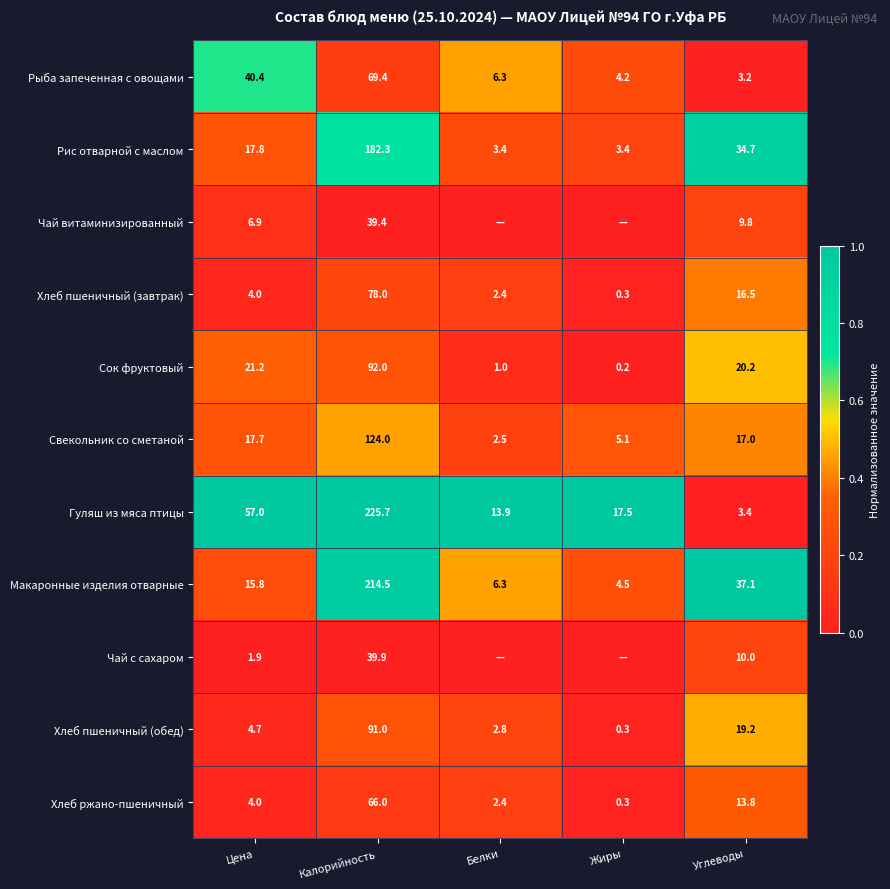

What is the average value of the Свекольник со сметаной series?

33.3